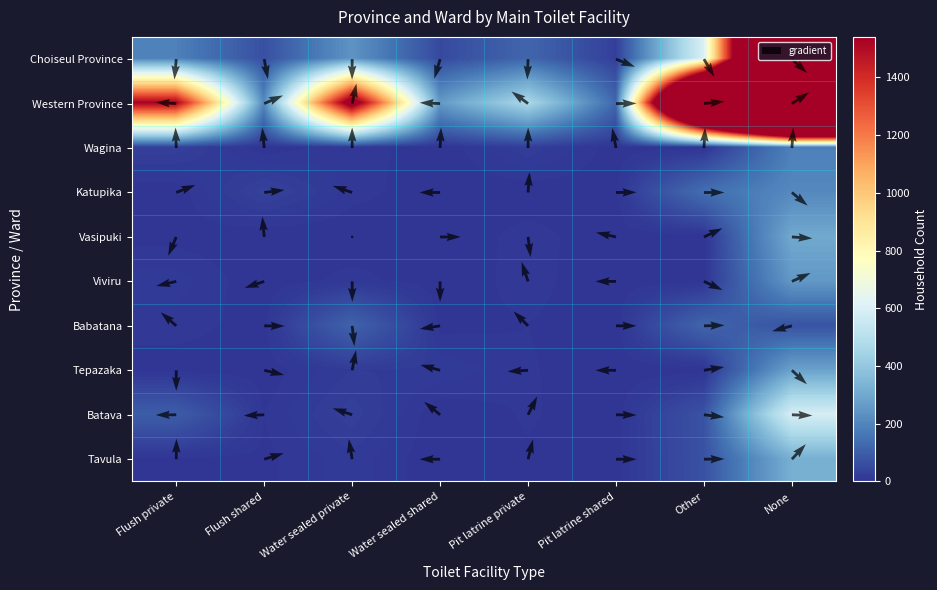

At how many categories does at least one series exceed 3588?

1